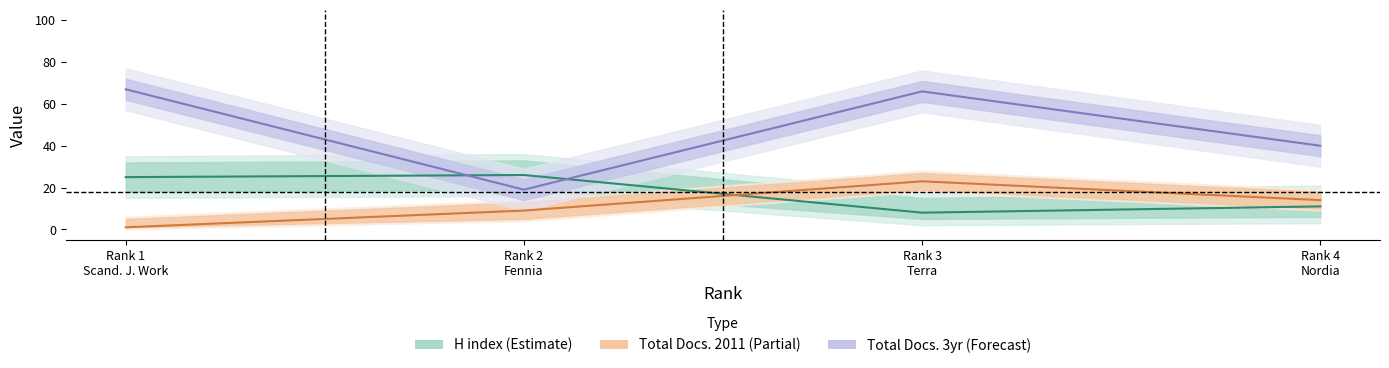

Count the number of categories in the chart.

4